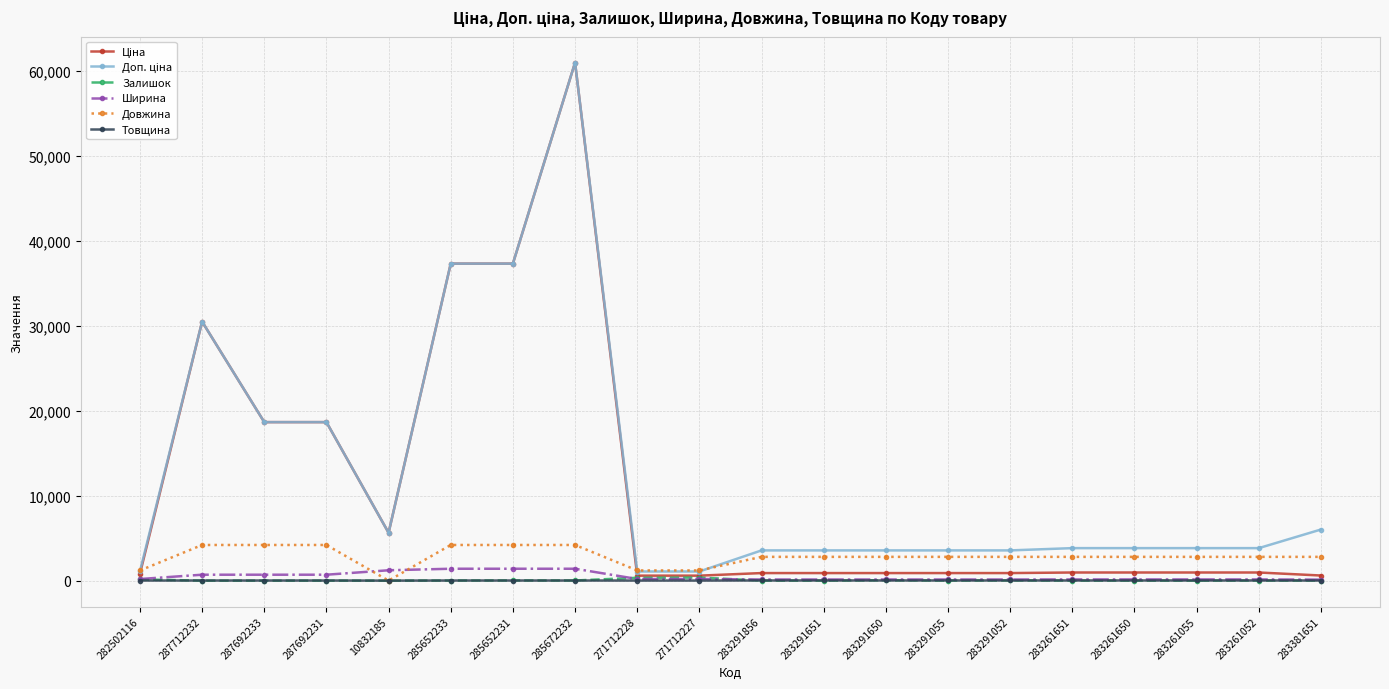

At how many categories does at least one series exceed 13647?

6